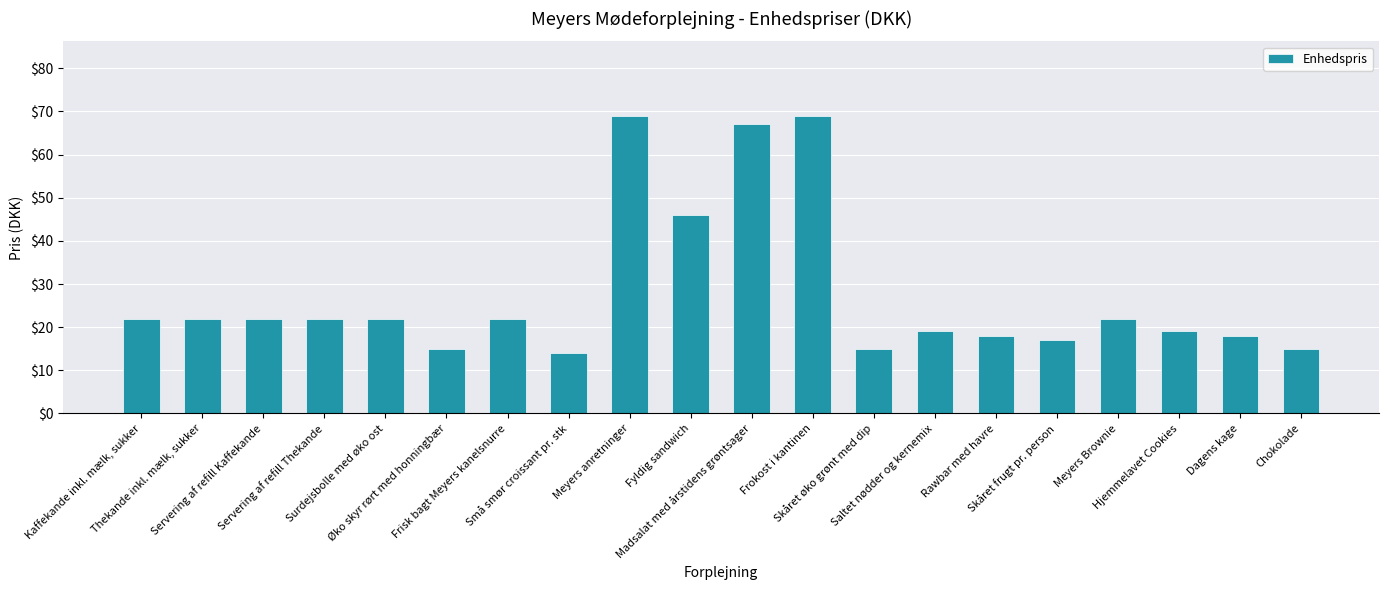

What is the maximum value shown in the chart?

69